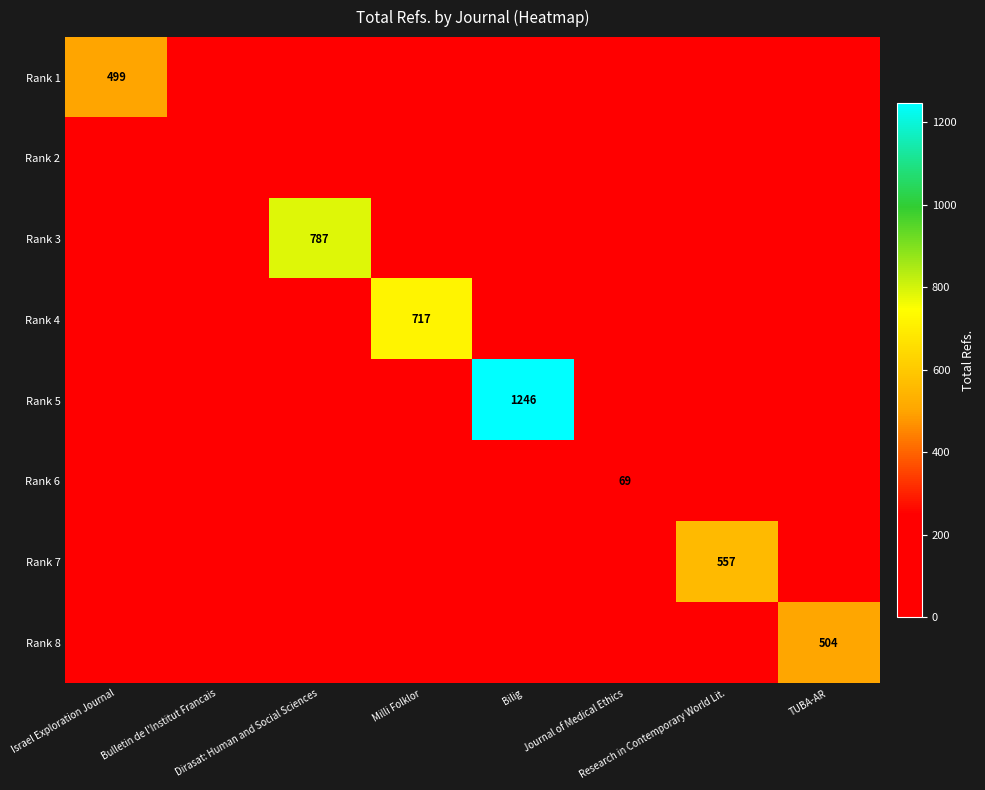

Between Bilig and Journal of Medical Ethics, which series saw the biggest shift?

Rank 5